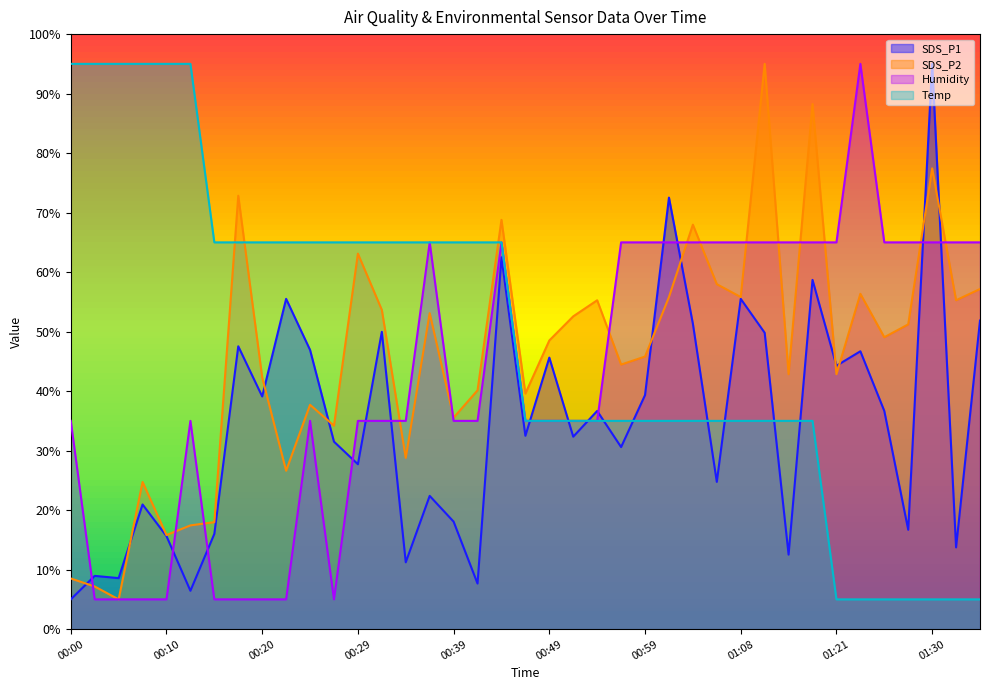

List the series in order of their peak value, highest first.

SDS_P1, SDS_P2, Humidity, Temp